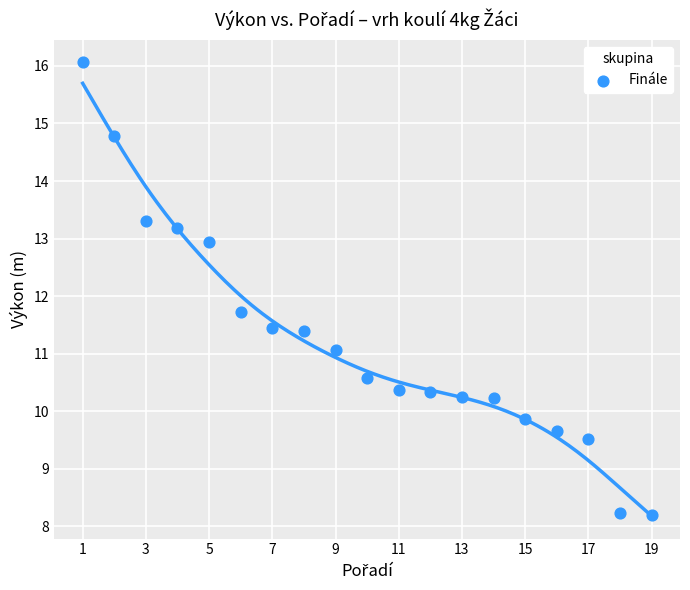

What Y value in the scatter plot is closest to 12?

11.7